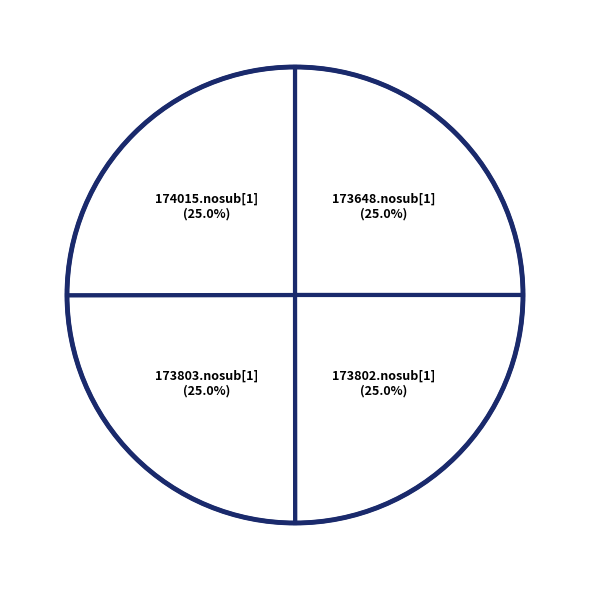

What percentage is NOT represented by 173803.nosub[1]?

75.0%